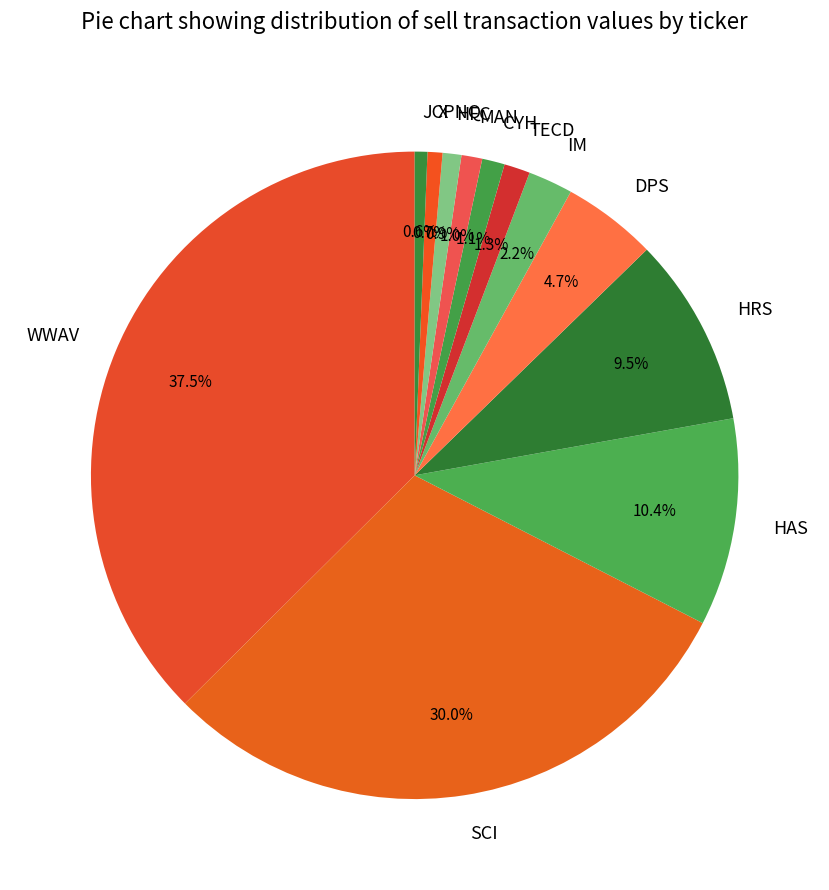

How many segments does this pie chart have?

12